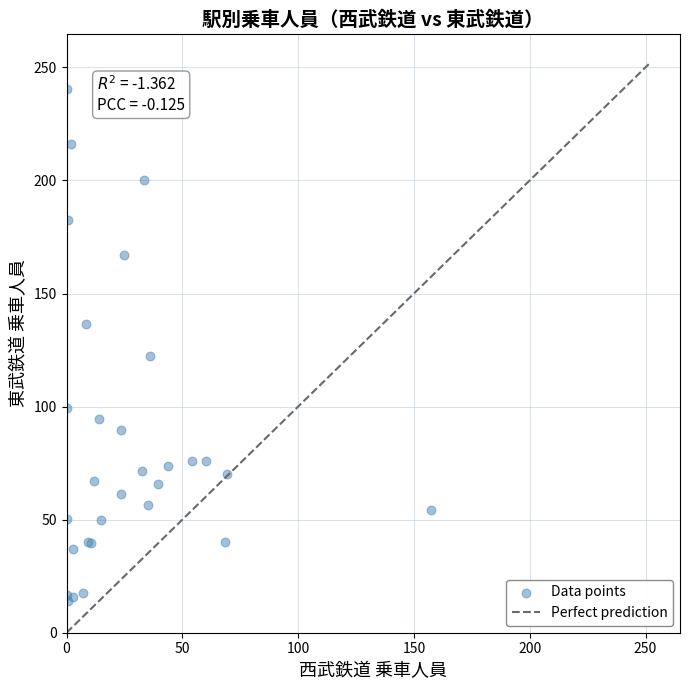

What Y value in the scatter plot is closest to 127?

122.3